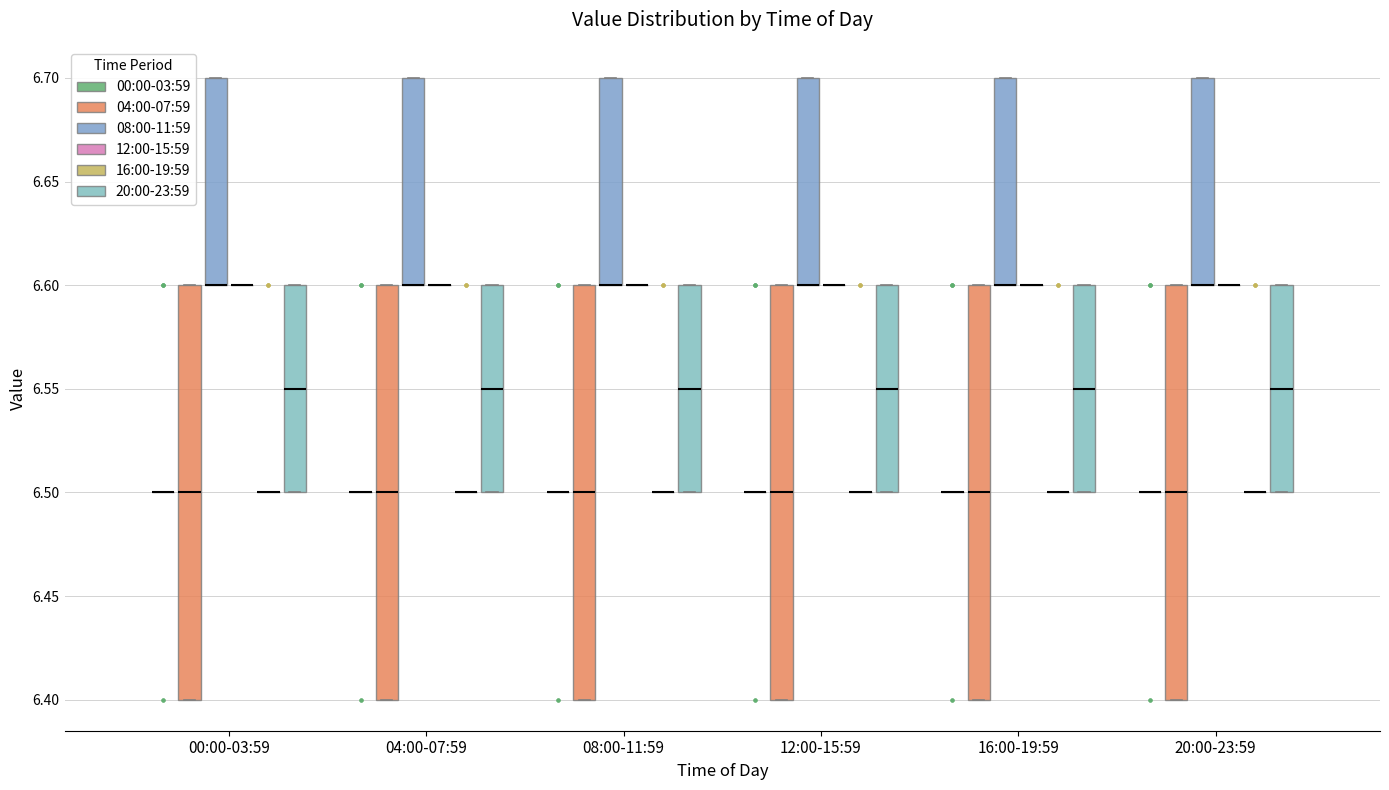

Reading left to right, transcribe this box plot: for each box, give where its median line is, the range the box spans, and where its two whiskers end, as read against the y-axis. The values are not printed on the chart, so give them approximately, as read against the axis.

00:00-03:59 (00:00-03:59): box collapsed to a line at 6.50, whiskers 6.50 to 6.50
00:00-03:59 (04:00-07:59): median 6.50, box 6.40 to 6.60, whiskers 6.40 to 6.60
00:00-03:59 (08:00-11:59): median 6.60 (drawn on the box's lower edge), box 6.60 to 6.70, whiskers 6.60 to 6.70
00:00-03:59 (12:00-15:59): box collapsed to a line at 6.60, whiskers 6.60 to 6.60
00:00-03:59 (16:00-19:59): box collapsed to a line at 6.50, whiskers 6.50 to 6.50
00:00-03:59 (20:00-23:59): median 6.55, box 6.50 to 6.60, whiskers 6.50 to 6.60
04:00-07:59 (00:00-03:59): box collapsed to a line at 6.50, whiskers 6.50 to 6.50
04:00-07:59 (04:00-07:59): median 6.50, box 6.40 to 6.60, whiskers 6.40 to 6.60
04:00-07:59 (08:00-11:59): median 6.60 (drawn on the box's lower edge), box 6.60 to 6.70, whiskers 6.60 to 6.70
04:00-07:59 (12:00-15:59): box collapsed to a line at 6.60, whiskers 6.60 to 6.60
04:00-07:59 (16:00-19:59): box collapsed to a line at 6.50, whiskers 6.50 to 6.50
04:00-07:59 (20:00-23:59): median 6.55, box 6.50 to 6.60, whiskers 6.50 to 6.60
08:00-11:59 (00:00-03:59): box collapsed to a line at 6.50, whiskers 6.50 to 6.50
08:00-11:59 (04:00-07:59): median 6.50, box 6.40 to 6.60, whiskers 6.40 to 6.60
08:00-11:59 (08:00-11:59): median 6.60 (drawn on the box's lower edge), box 6.60 to 6.70, whiskers 6.60 to 6.70
08:00-11:59 (12:00-15:59): box collapsed to a line at 6.60, whiskers 6.60 to 6.60
08:00-11:59 (16:00-19:59): box collapsed to a line at 6.50, whiskers 6.50 to 6.50
08:00-11:59 (20:00-23:59): median 6.55, box 6.50 to 6.60, whiskers 6.50 to 6.60
12:00-15:59 (00:00-03:59): box collapsed to a line at 6.50, whiskers 6.50 to 6.50
12:00-15:59 (04:00-07:59): median 6.50, box 6.40 to 6.60, whiskers 6.40 to 6.60
12:00-15:59 (08:00-11:59): median 6.60 (drawn on the box's lower edge), box 6.60 to 6.70, whiskers 6.60 to 6.70
12:00-15:59 (12:00-15:59): box collapsed to a line at 6.60, whiskers 6.60 to 6.60
12:00-15:59 (16:00-19:59): box collapsed to a line at 6.50, whiskers 6.50 to 6.50
12:00-15:59 (20:00-23:59): median 6.55, box 6.50 to 6.60, whiskers 6.50 to 6.60
16:00-19:59 (00:00-03:59): box collapsed to a line at 6.50, whiskers 6.50 to 6.50
16:00-19:59 (04:00-07:59): median 6.50, box 6.40 to 6.60, whiskers 6.40 to 6.60
16:00-19:59 (08:00-11:59): median 6.60 (drawn on the box's lower edge), box 6.60 to 6.70, whiskers 6.60 to 6.70
16:00-19:59 (12:00-15:59): box collapsed to a line at 6.60, whiskers 6.60 to 6.60
16:00-19:59 (16:00-19:59): box collapsed to a line at 6.50, whiskers 6.50 to 6.50
16:00-19:59 (20:00-23:59): median 6.55, box 6.50 to 6.60, whiskers 6.50 to 6.60
20:00-23:59 (00:00-03:59): box collapsed to a line at 6.50, whiskers 6.50 to 6.50
20:00-23:59 (04:00-07:59): median 6.50, box 6.40 to 6.60, whiskers 6.40 to 6.60
20:00-23:59 (08:00-11:59): median 6.60 (drawn on the box's lower edge), box 6.60 to 6.70, whiskers 6.60 to 6.70
20:00-23:59 (12:00-15:59): box collapsed to a line at 6.60, whiskers 6.60 to 6.60
20:00-23:59 (16:00-19:59): box collapsed to a line at 6.50, whiskers 6.50 to 6.50
20:00-23:59 (20:00-23:59): median 6.55, box 6.50 to 6.60, whiskers 6.50 to 6.60